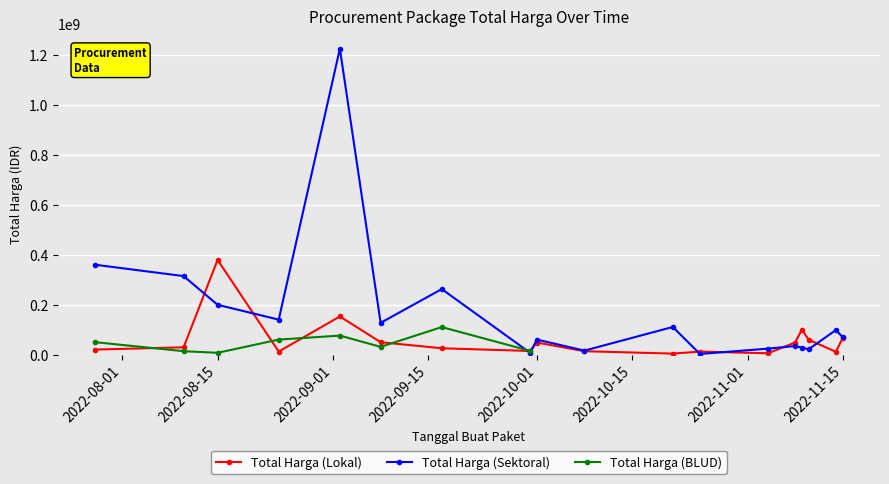

What is the difference between the second highest and minimum values in the Total Harga (Lokal) series?

148652000